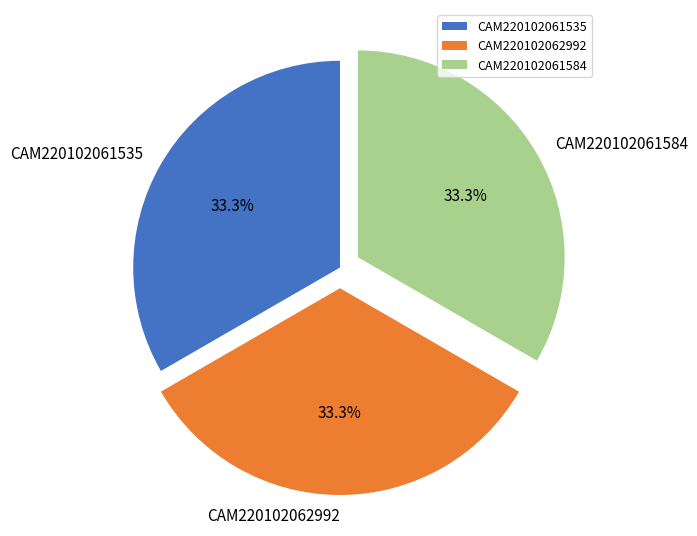

Does CAM220102061584 represent more than half of the total?

No